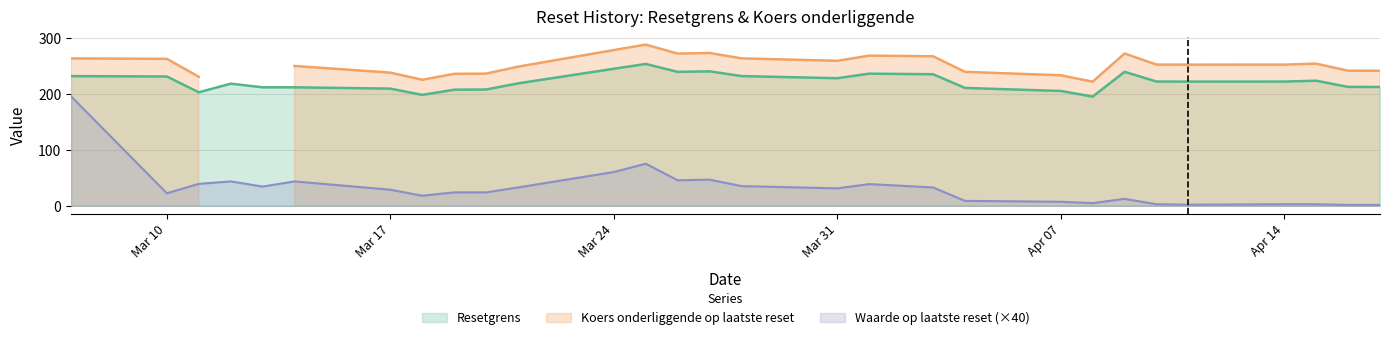

Which category has the highest value across all series?

2025-03-25